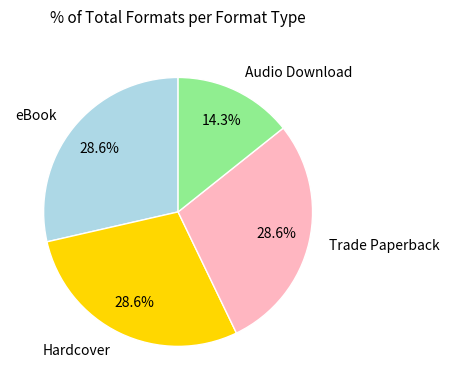

Does Audio Download account for over 50% of the chart?

No